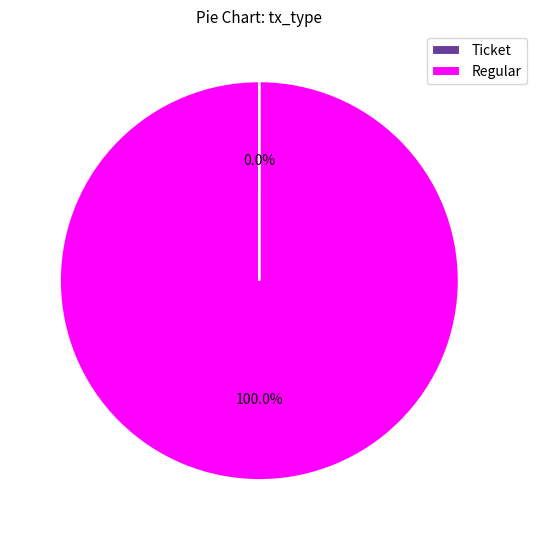

To the nearest percent, what portion does Regular represent?

100%